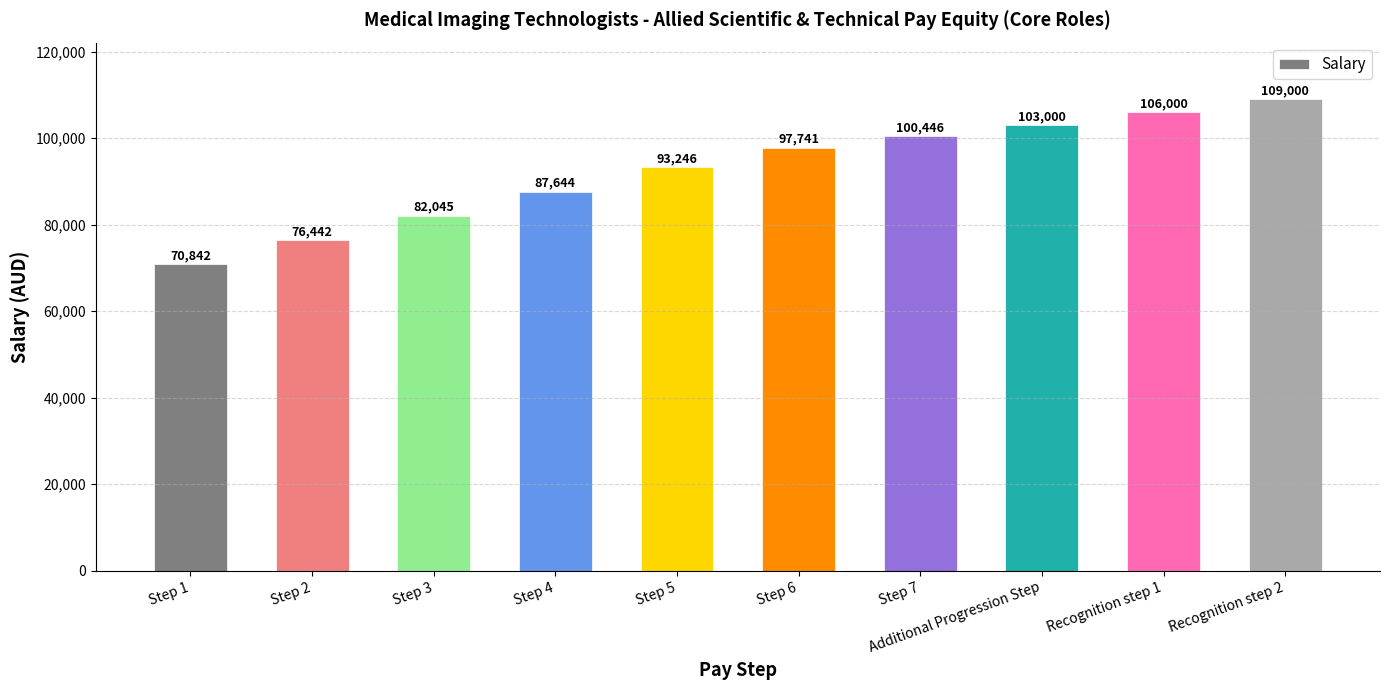

Count the number of categories in the chart.

10